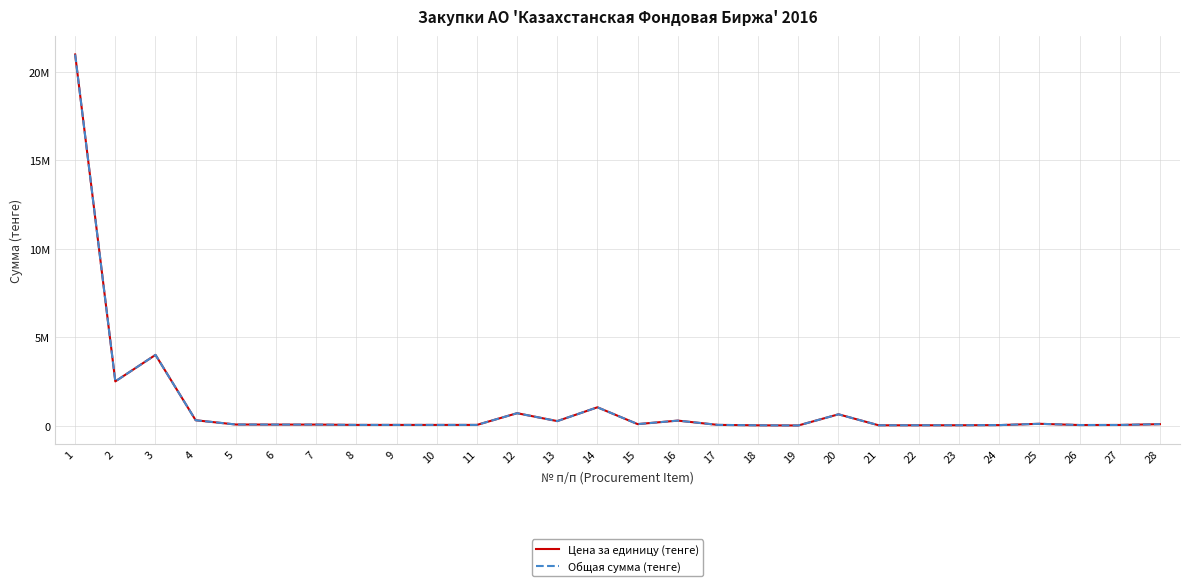

What is the difference between the maximum and minimum values in the Общая сумма (тенге) series?

20995000